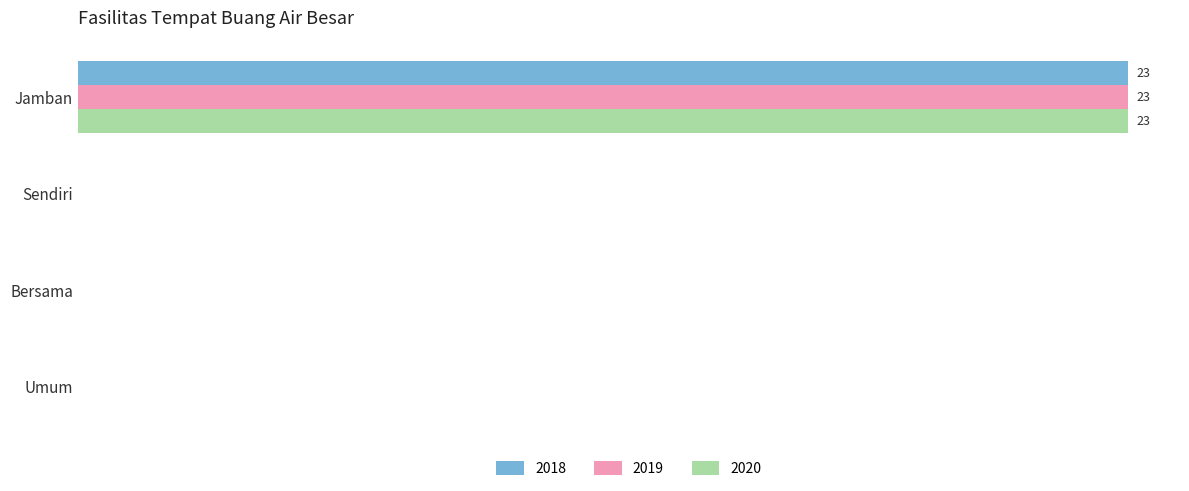

What is the label of the 2nd bar from the right?

Bersama